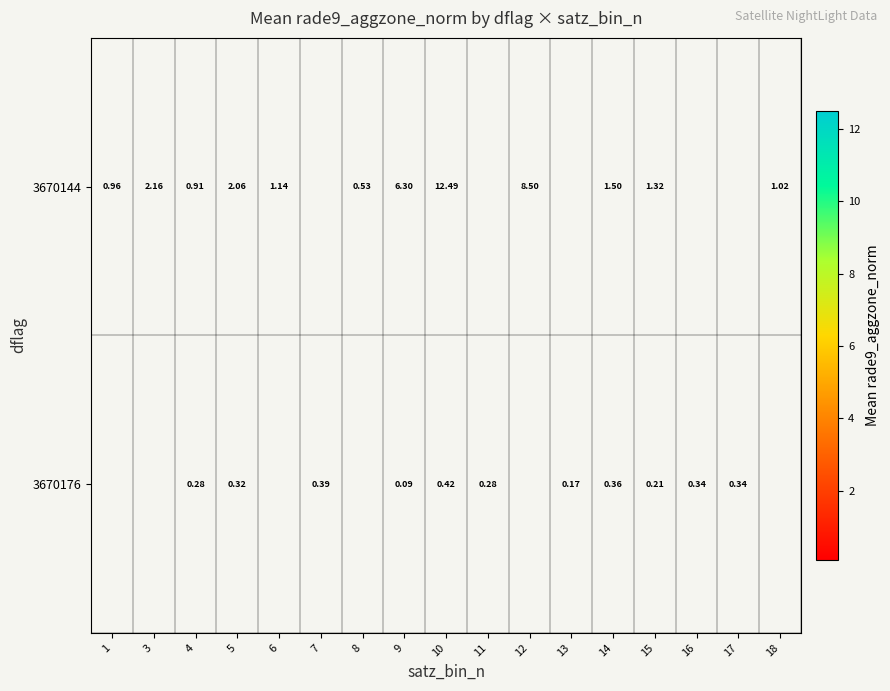

Is the value of 3670176 at 17 greater than the value of 3670144 at 1?

No